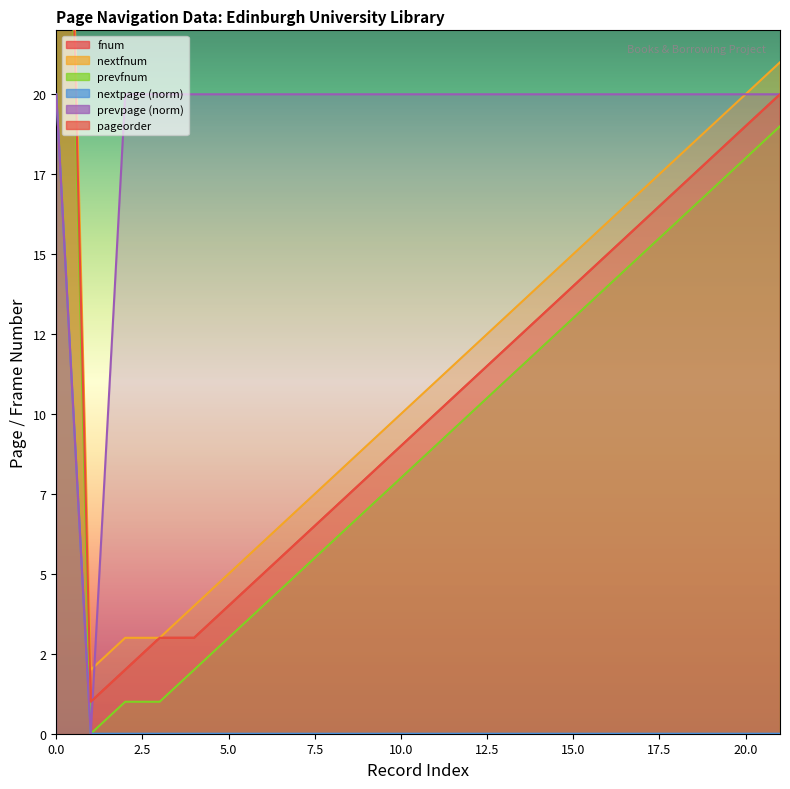

True or false: nextpage and pageorder intersect in this chart.

False